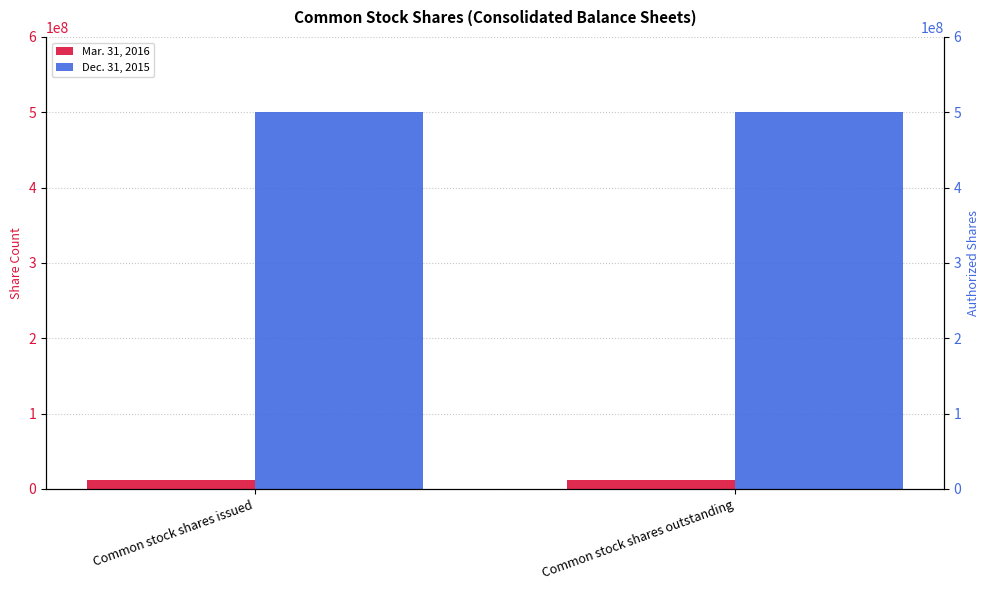

What is the value of the Dec. 31, 2015 bar at the 1st from the left?

500000000